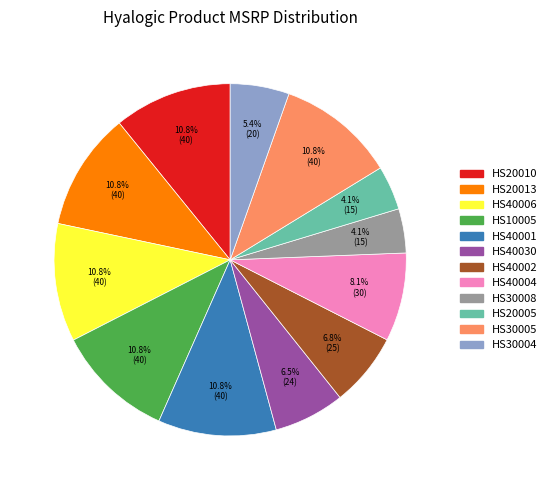

Is it true that HS30008 is 4% of the pie?

True